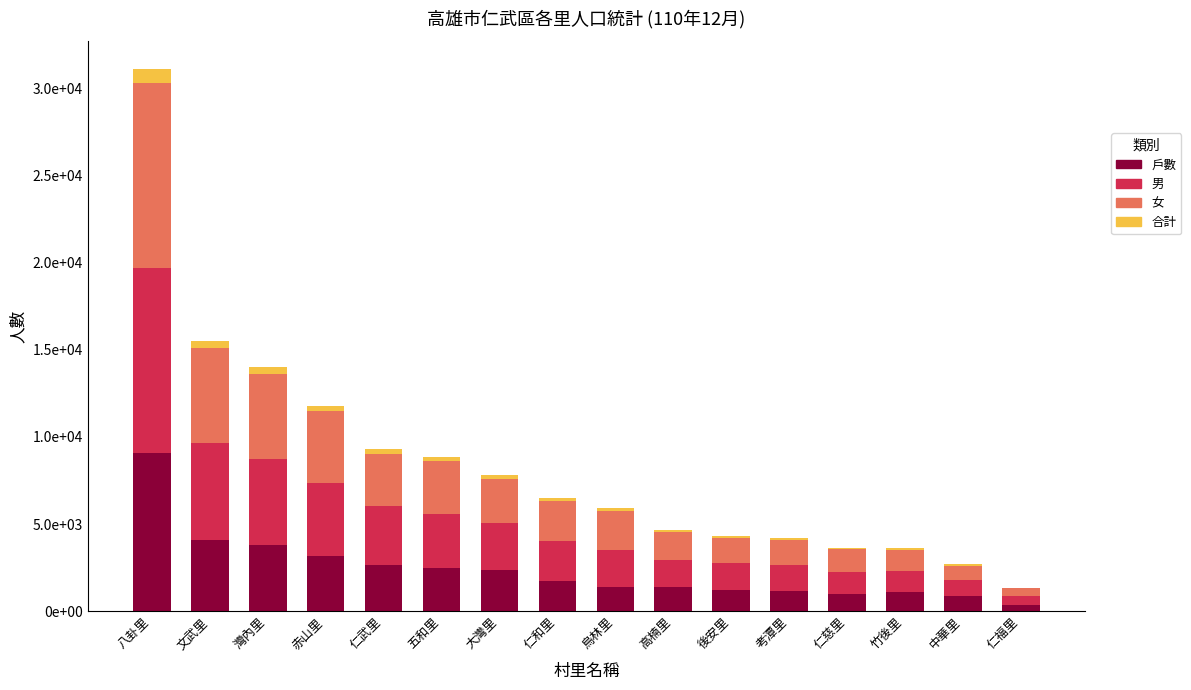

Are the bars horizontal?

No